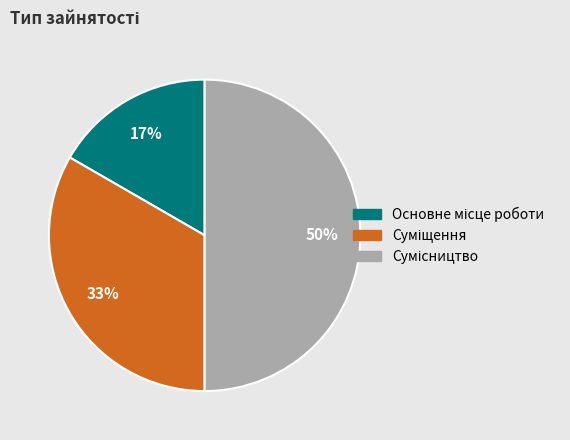

To the nearest percent, what is the difference between the largest and smallest slice percentages?

33%